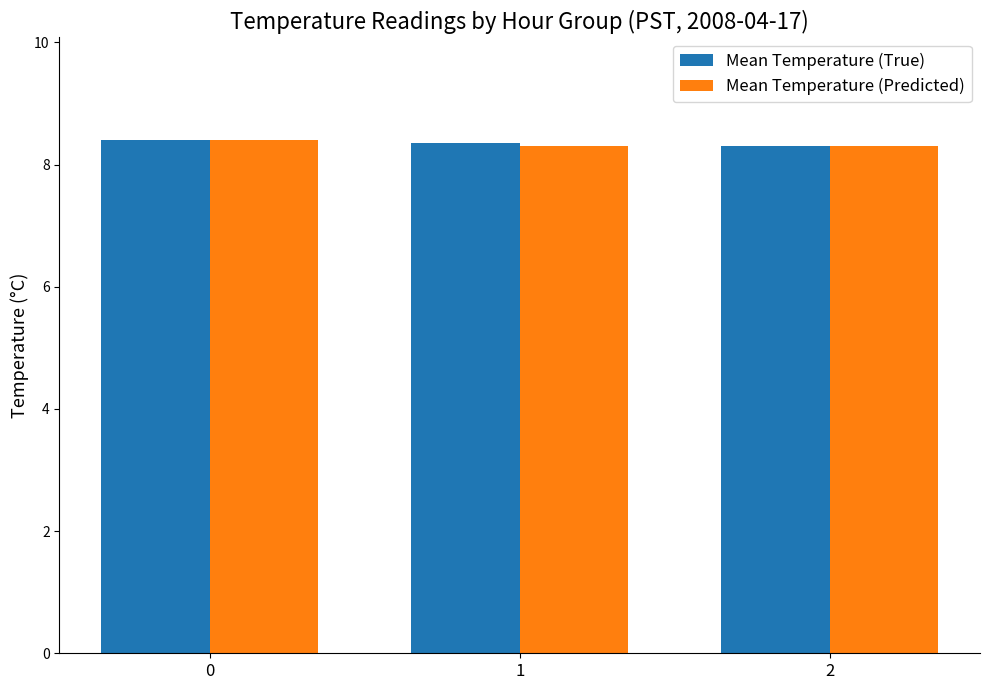

What is the sum of the Mean Temperature (True) values at 0 and 2?

16.7